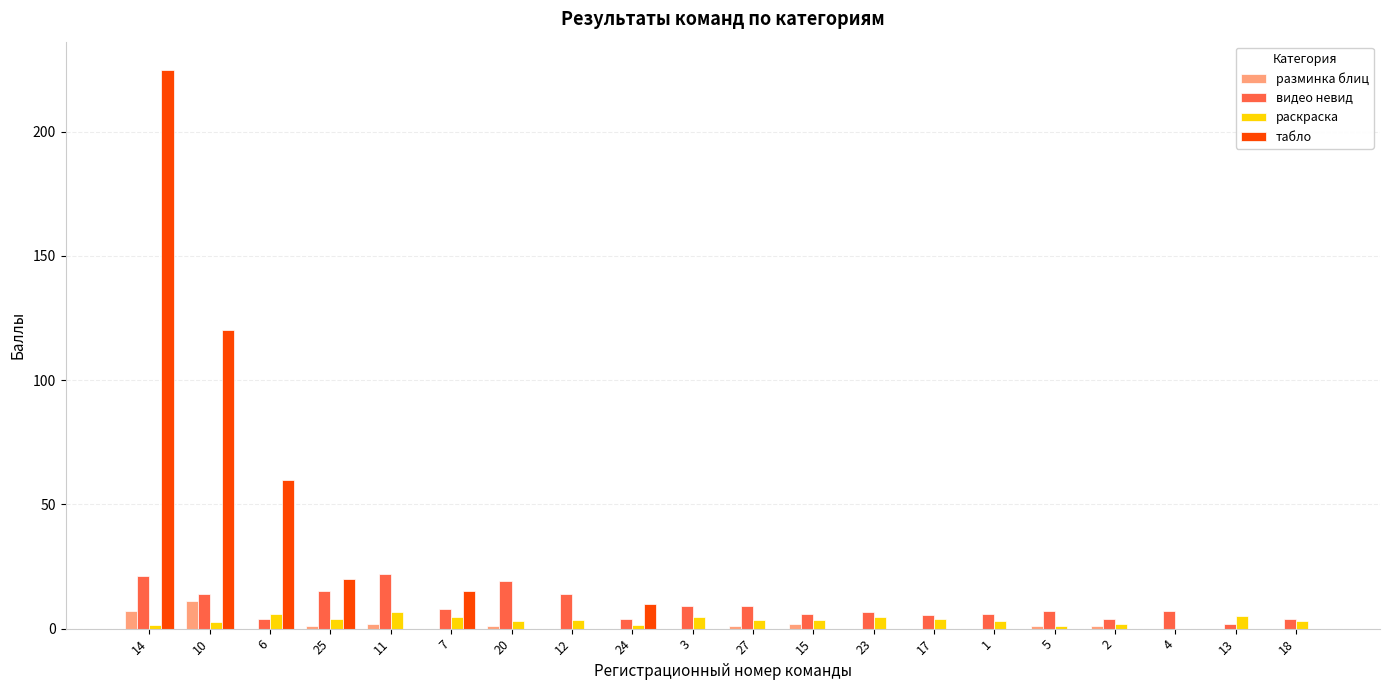

Which label corresponds to the largest value in the chart?

14